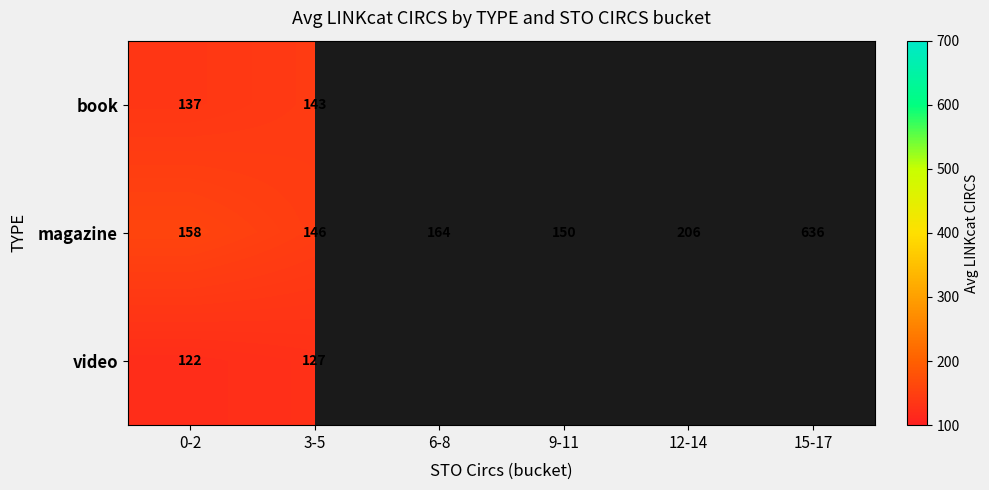

What is the total value across all series at 3-5?

416.0